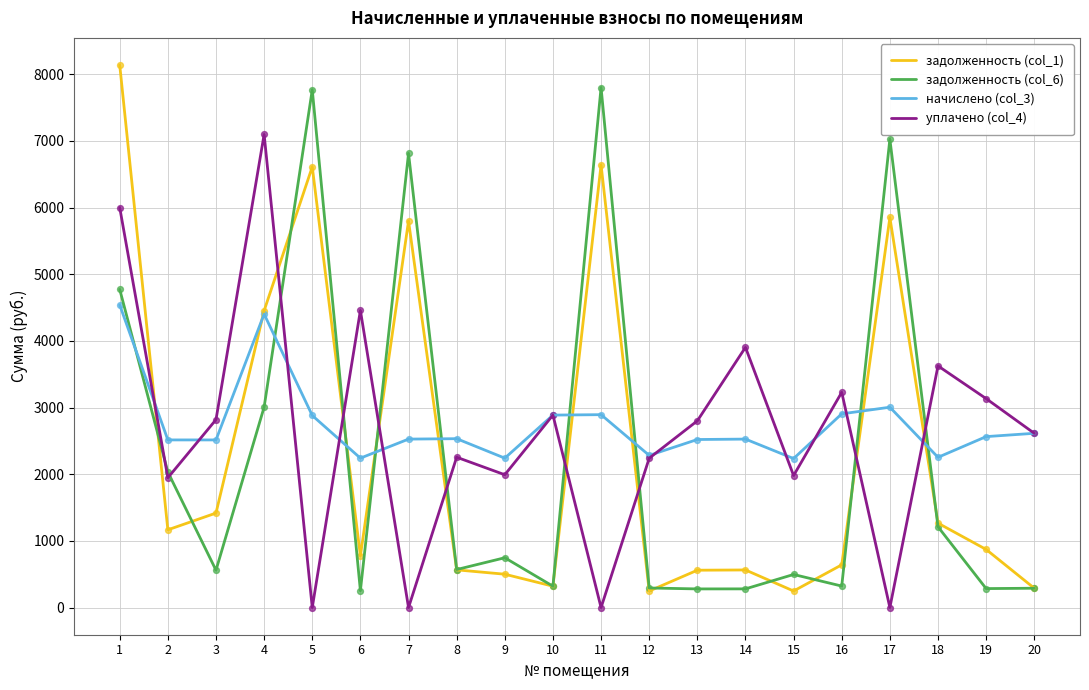

At how many categories does at least one series exceed 4303?

7